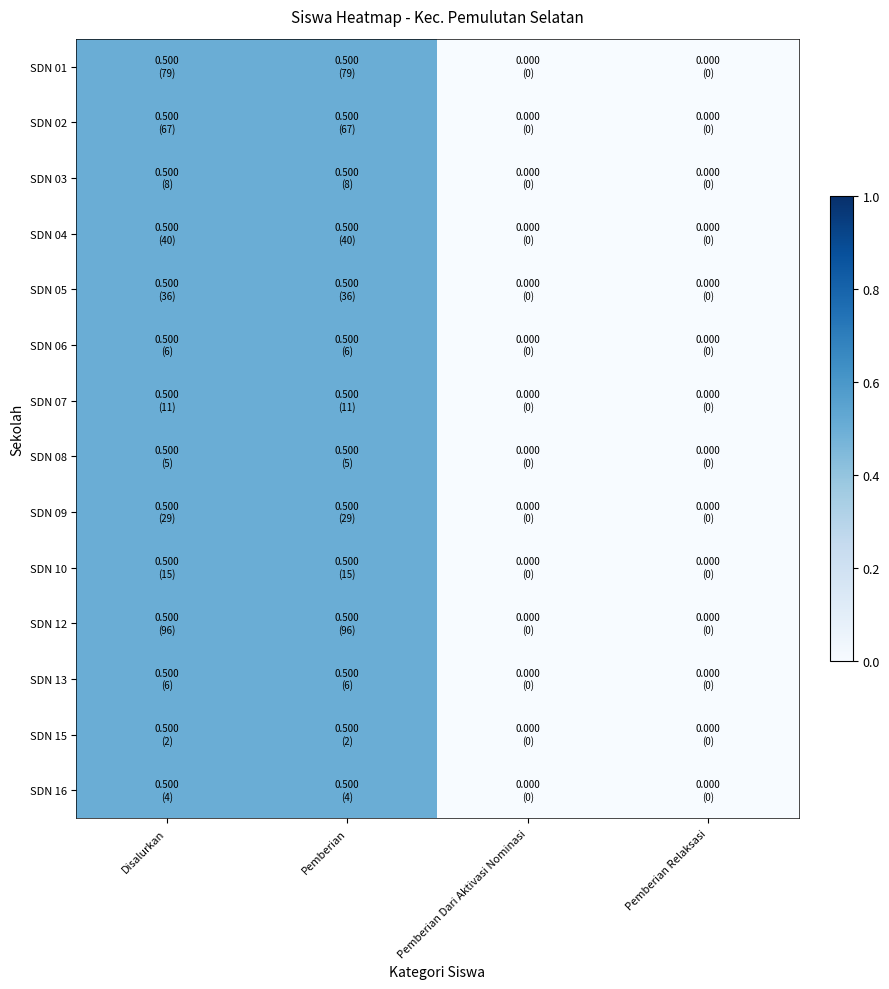

Which series changed the most between Disalurkan and Pemberian Relaksasi?

SDN 01